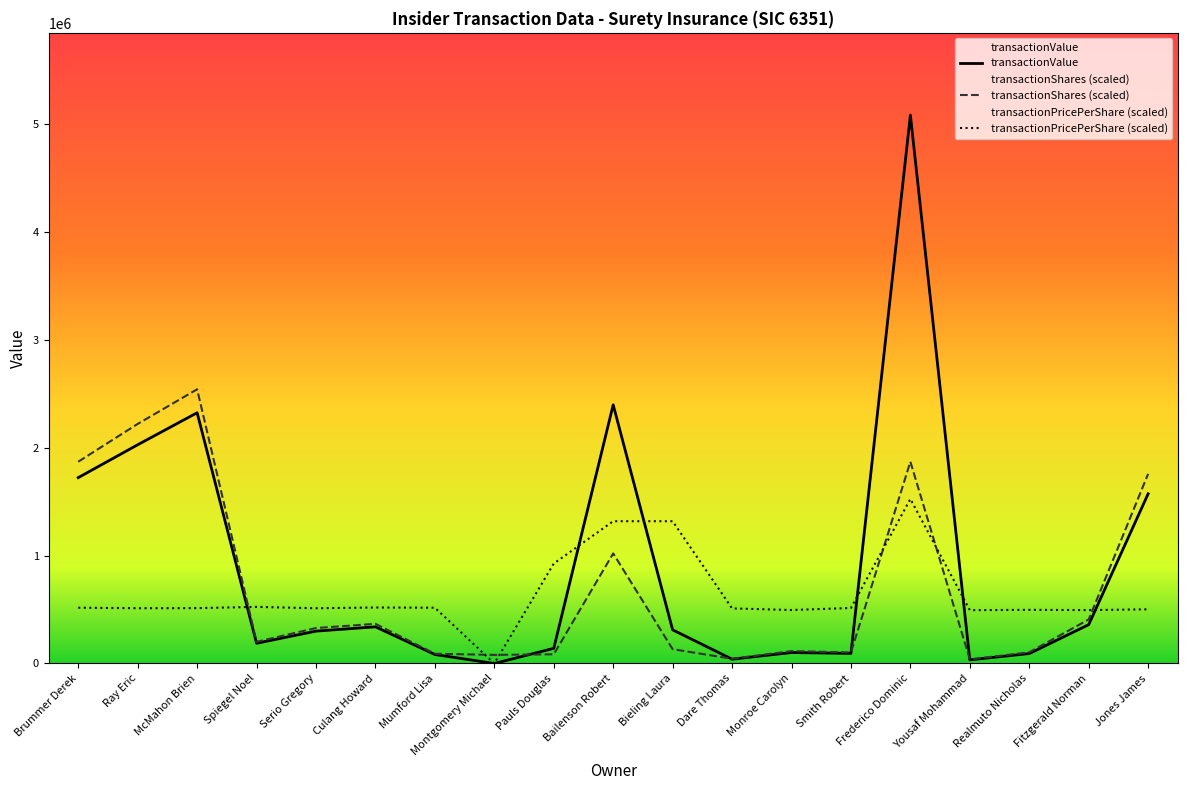

Rank the series by their average value, from highest to lowest.

transactionValue, transactionShares (scaled), transactionPricePerShare (scaled)